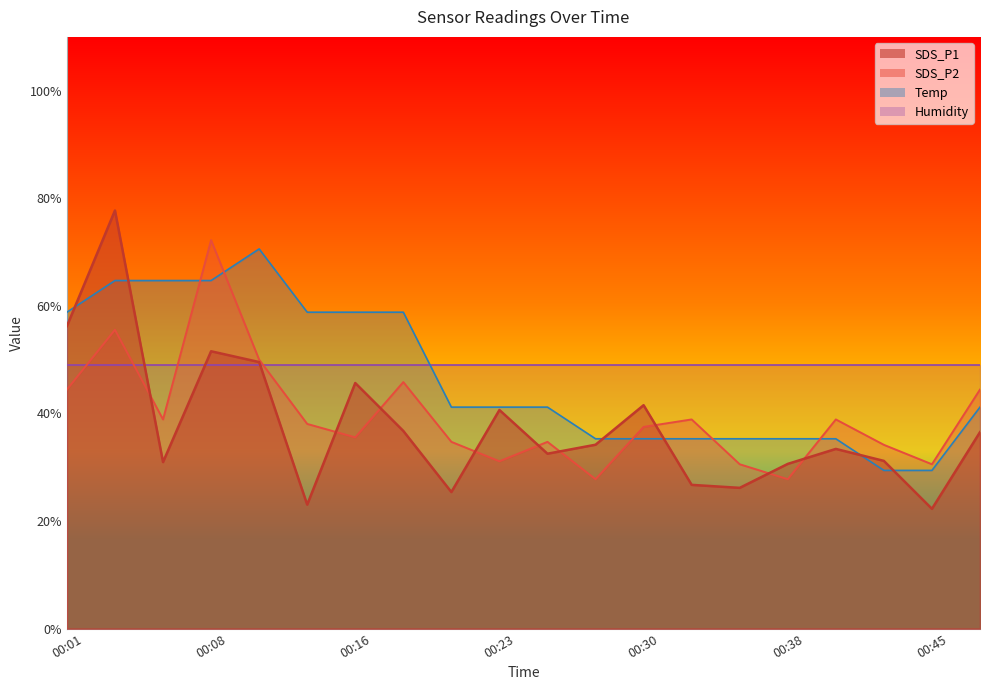

True or false: SDS_P2 has a value of 63.9 at 00:01.

False